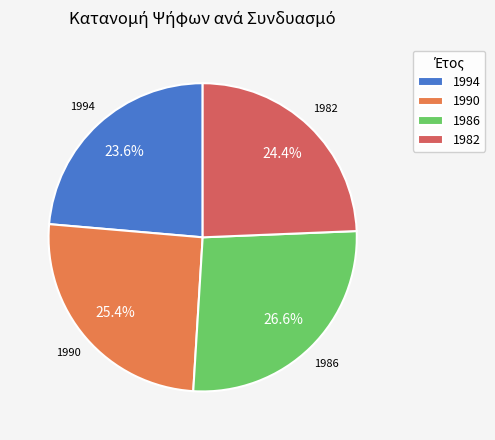

Which category has the smallest portion of the pie?

1994